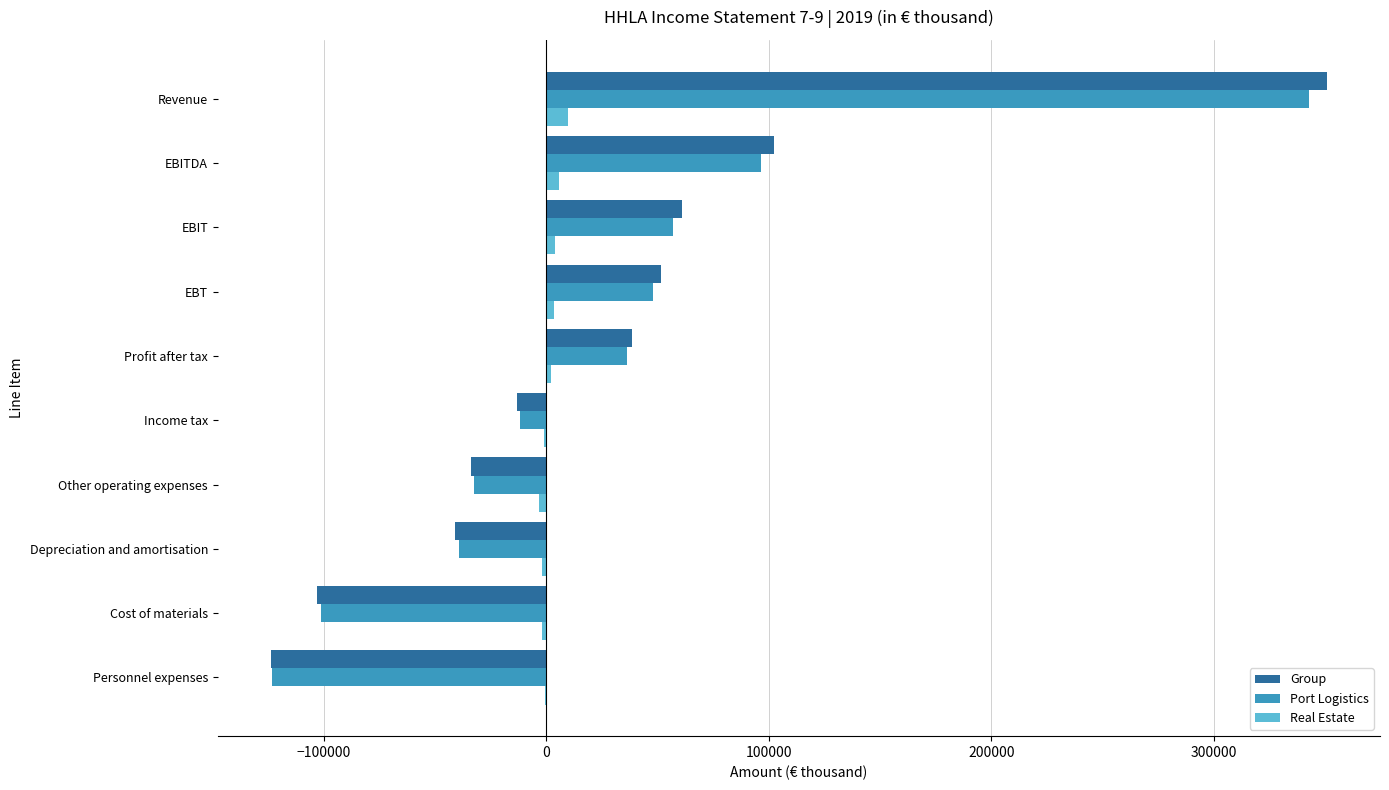

True or false: Group has a value of -56111 at Other operating expenses.

False